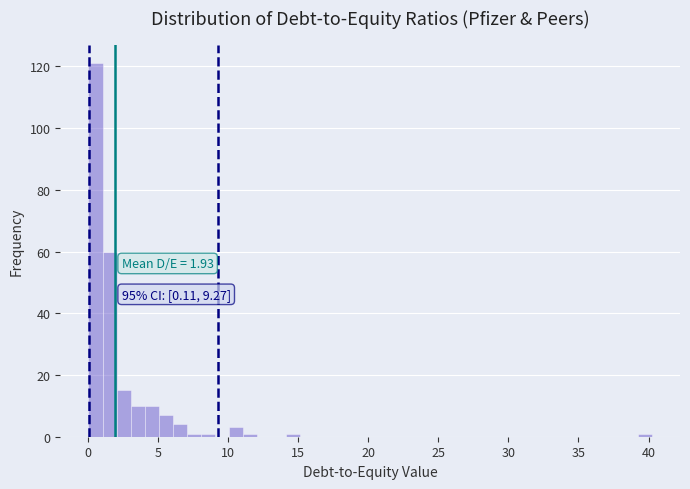

Around what value on the x-axis is the tallest bar? Give the approximate position of its centre, as read against the axis.

0.5